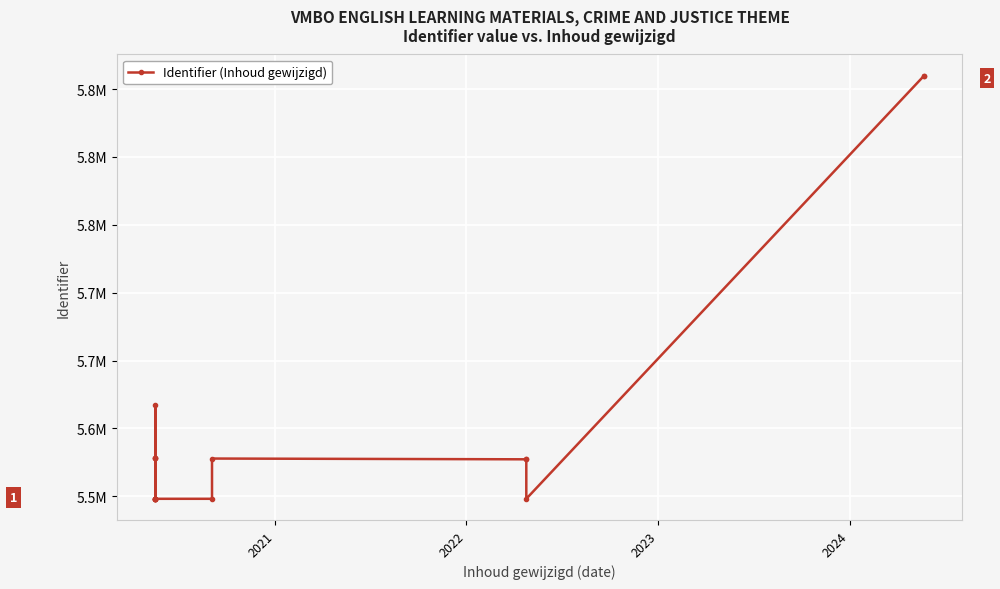

Reading right to left, what are all the values shown in this chart?

5859835	5859744	5548192	5577262	5577273	5577838	5548185	5548187	5578022	5578020	5578014	5548183	5548181	5548179	5548177	5616928	5548172